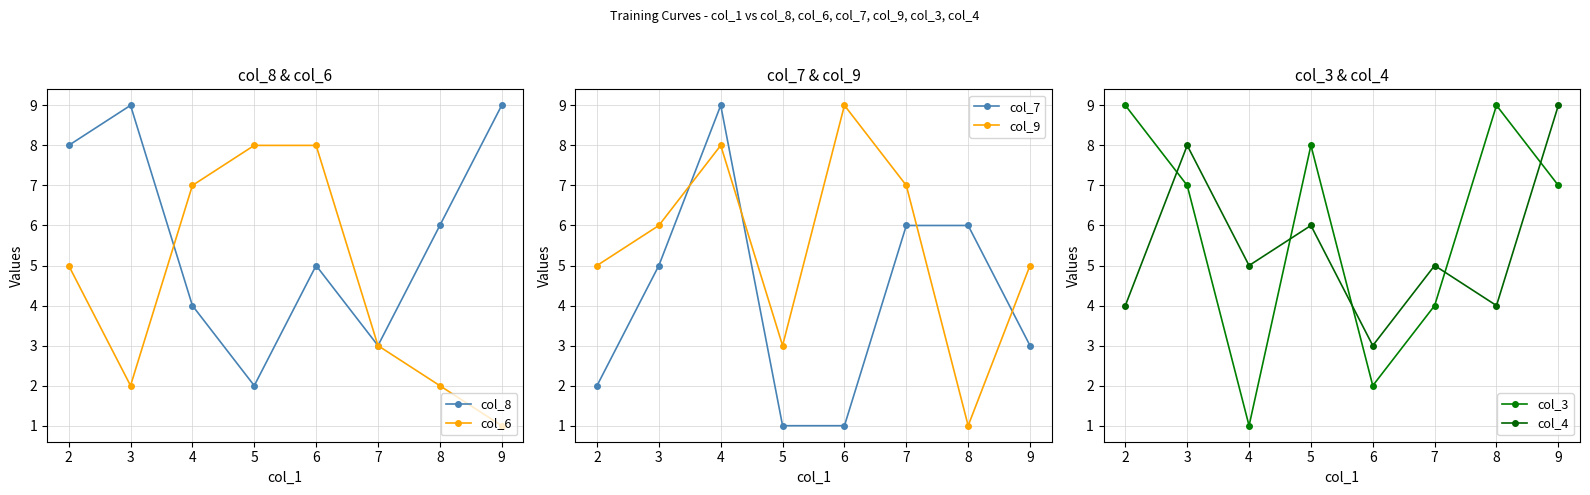

Which series ends up on top after the final intersection of col_9 and col_3?

col_3